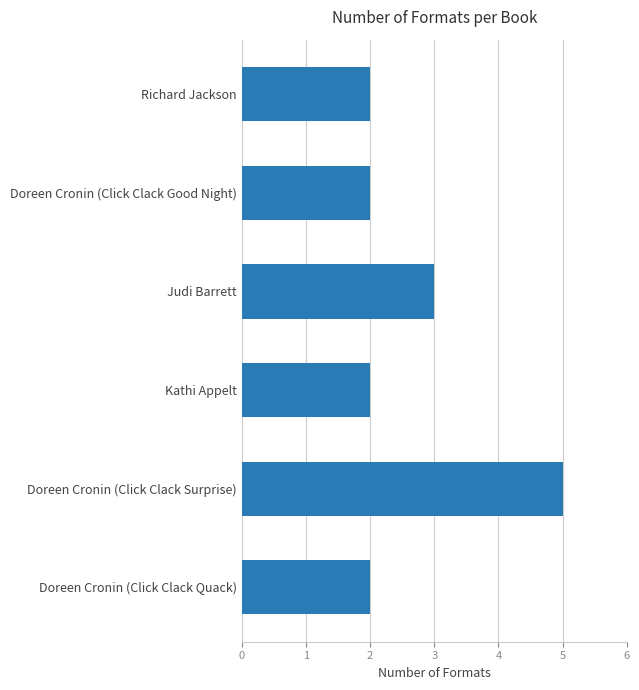

What is the label of the 5th bar from the top?

Doreen Cronin (Click Clack Surprise)